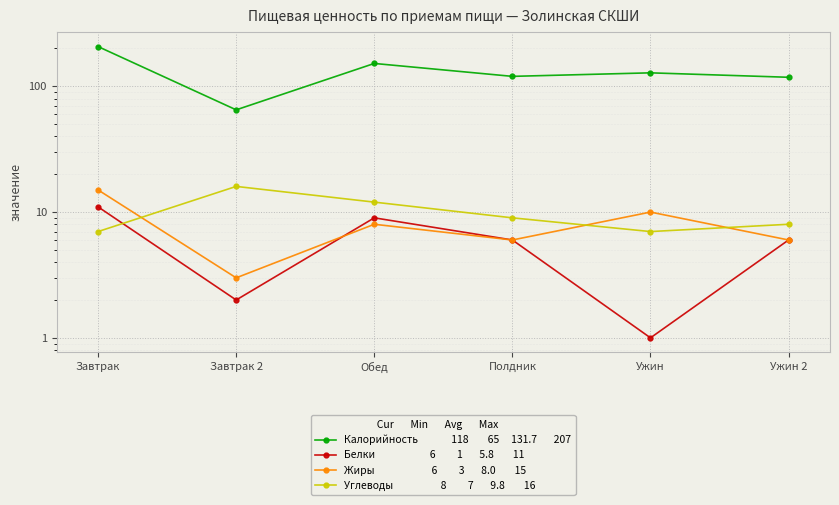

At which label is Калорийность closest to 136?

Ужин